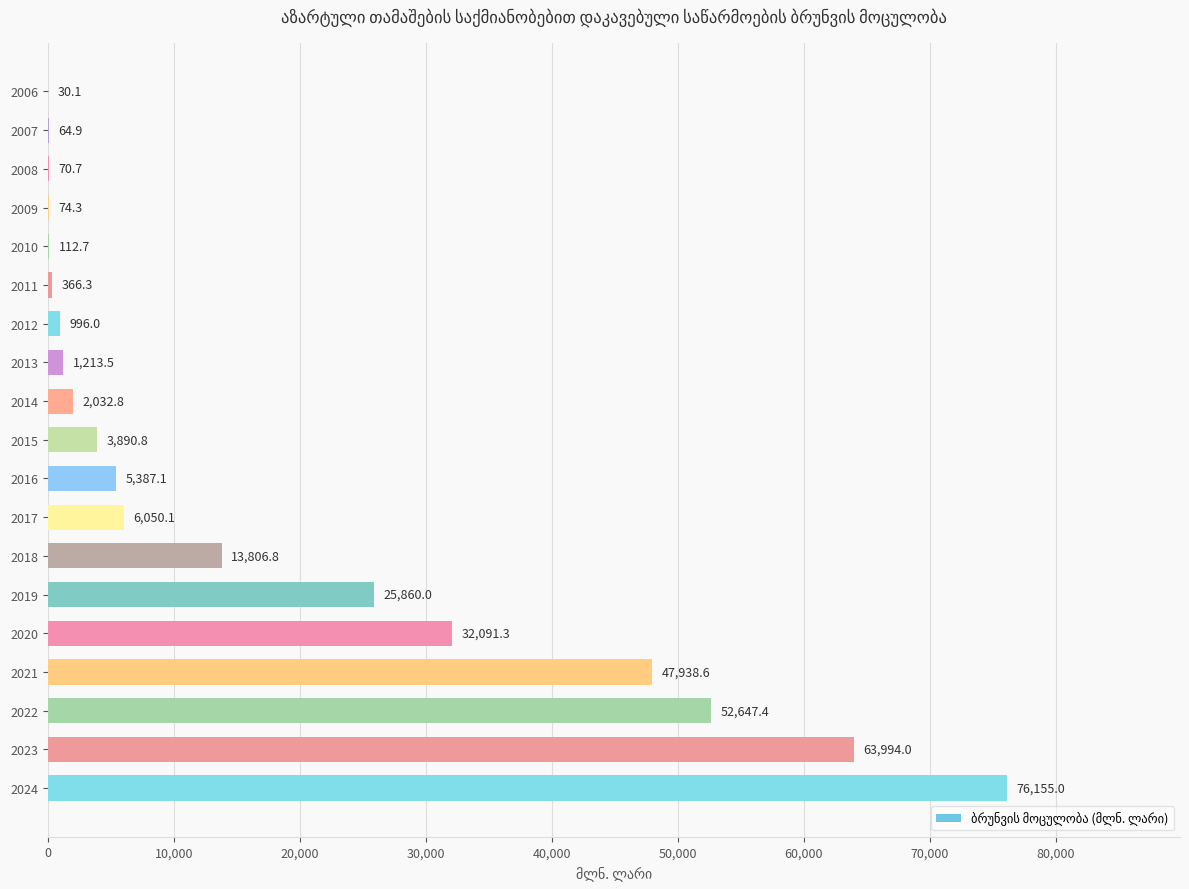

True or false: the data shows 17957.0 at 2024.

False